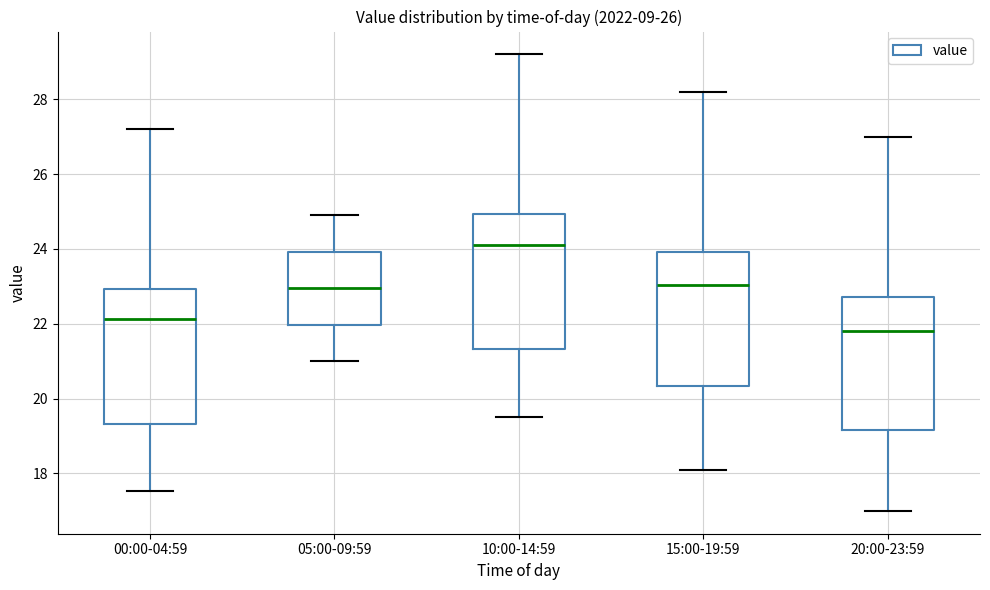

Which box has the highest median line?

10:00-14:59